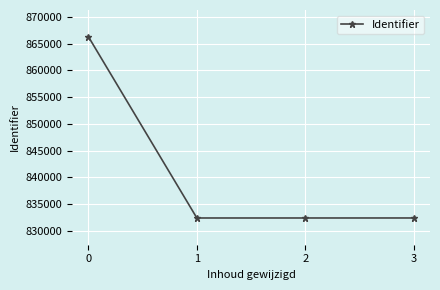

What is the change in value from 0 to 3?

-33906